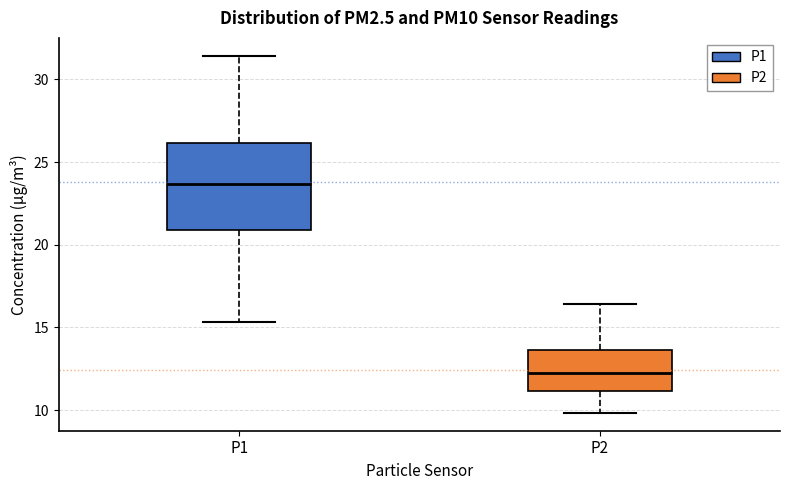

Which box is the tallest, from its lower edge to its upper edge?

P1